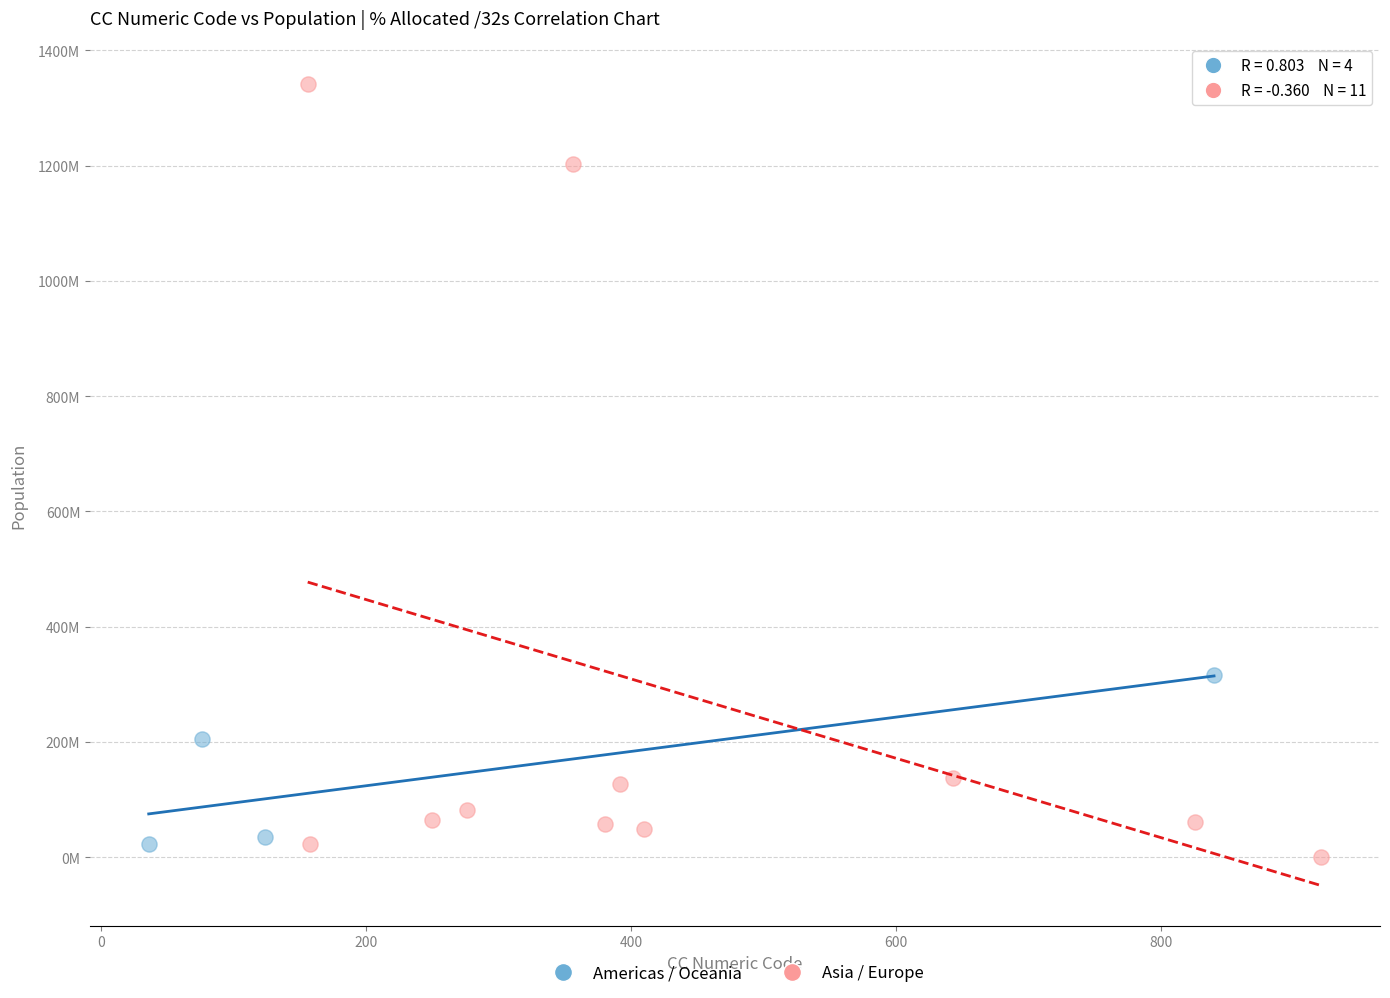

What are all the series names shown in the legend?

Americas / Oceania, Asia / Europe